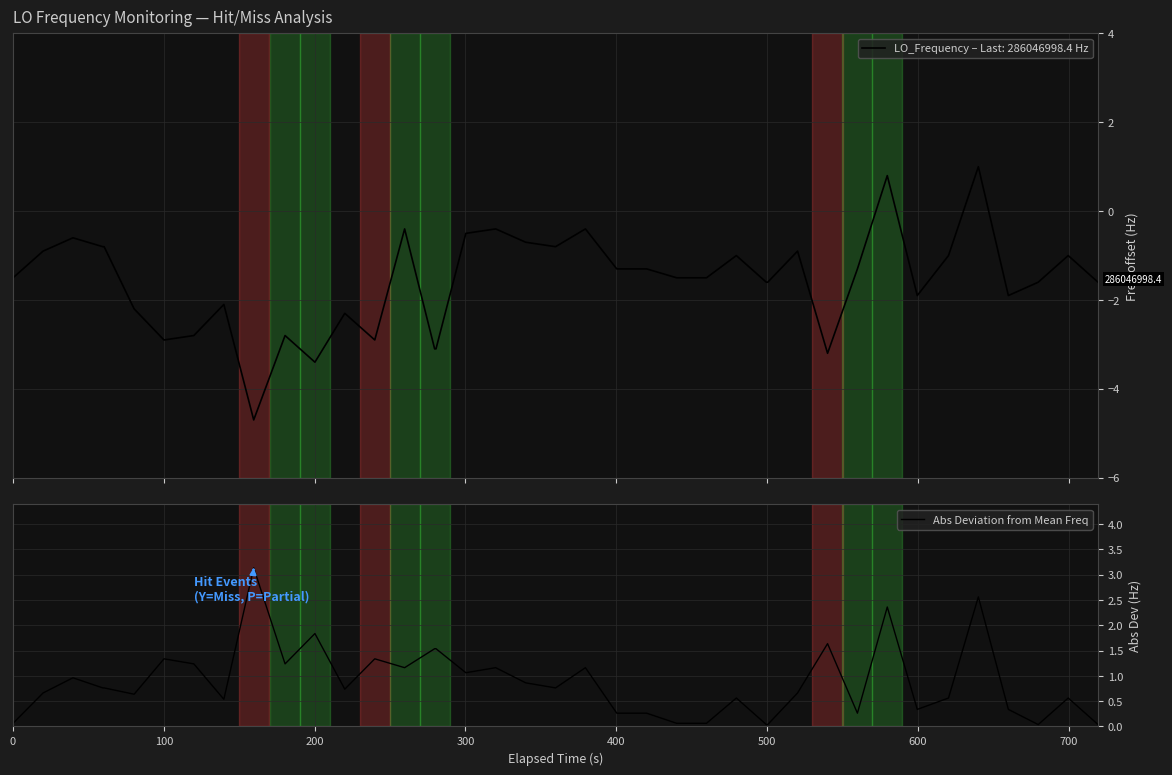

What is the highest value of the Abs Deviation from Mean Freq series?

3.1